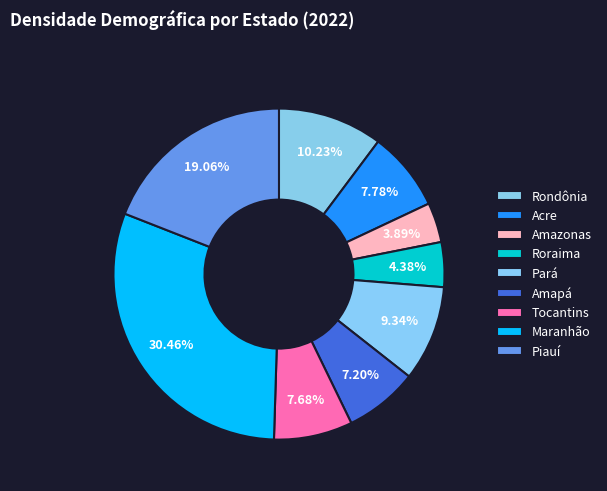

Is there any slice that represents more than half of the pie?

No